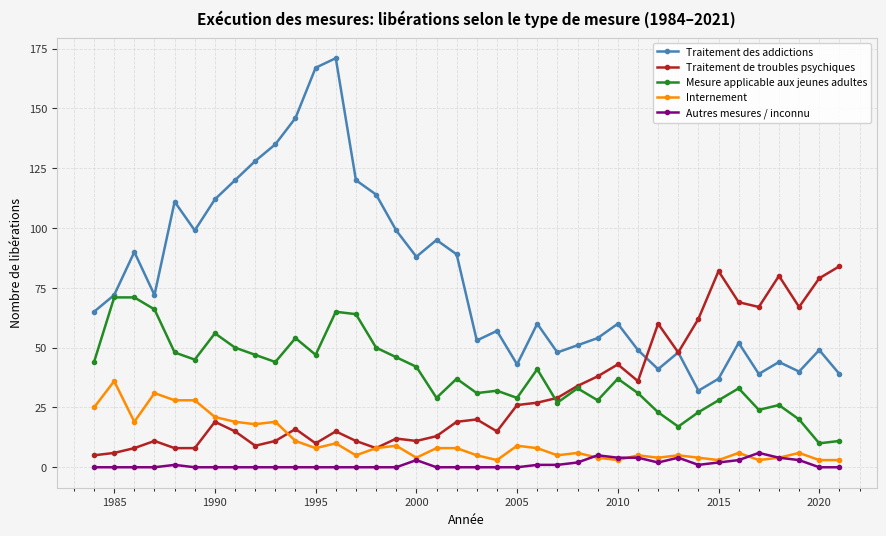

How many lines are shown in the chart?

5